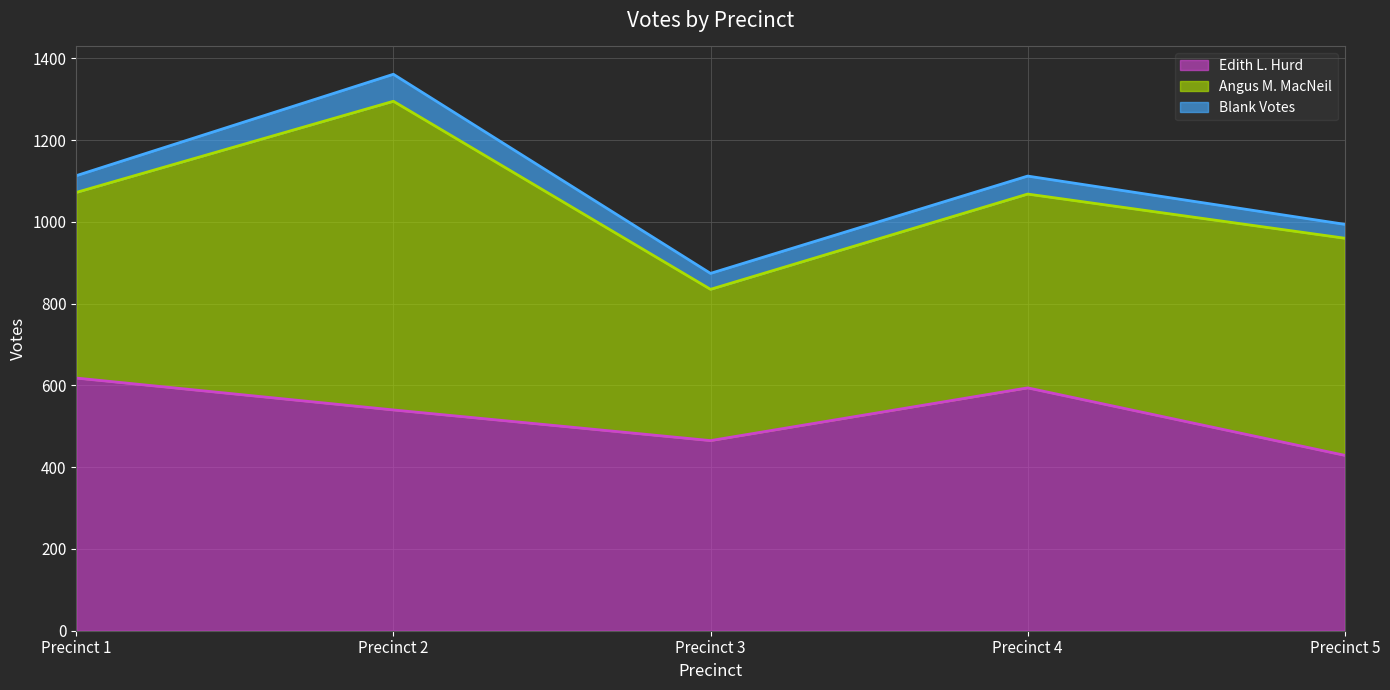

True or false: Blank Votes has a value of 21 at 5.

False